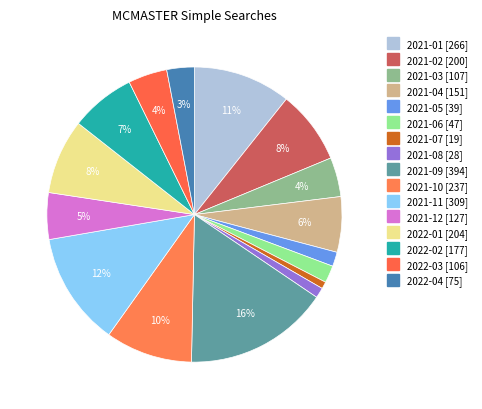

True or false: 2021-10 accounts for 4% of the total.

False